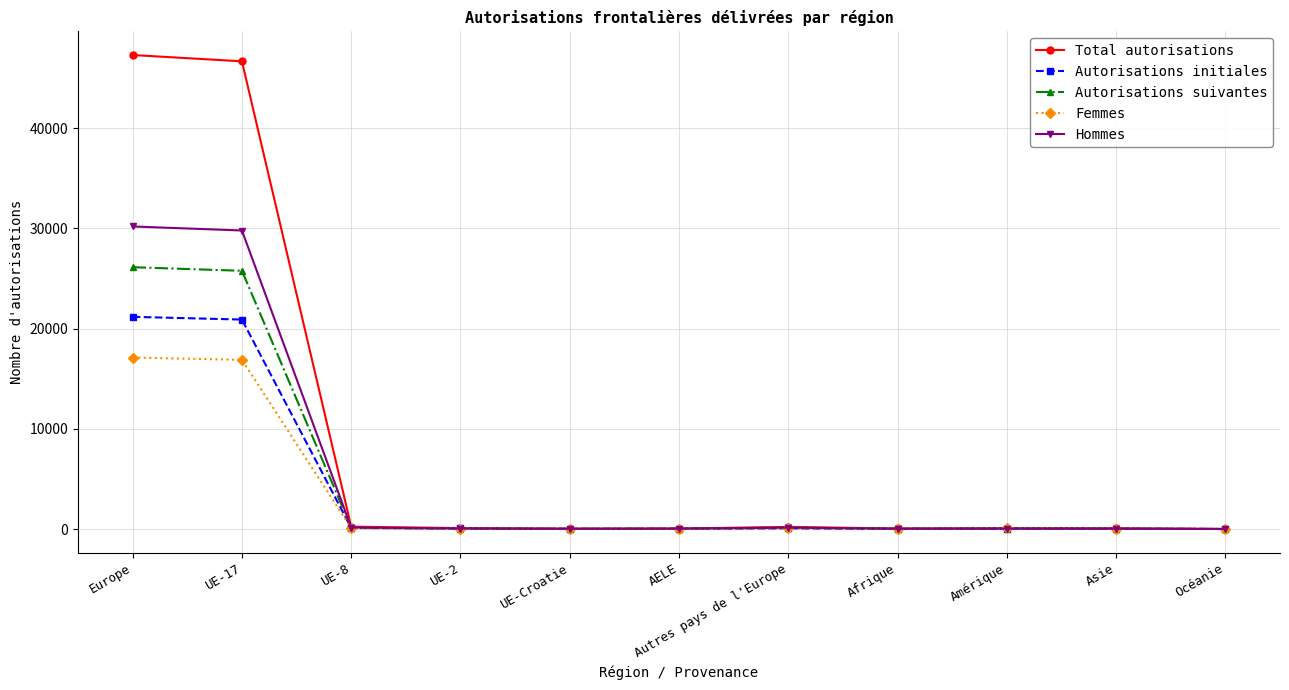

What is the greatest value displayed?

47301